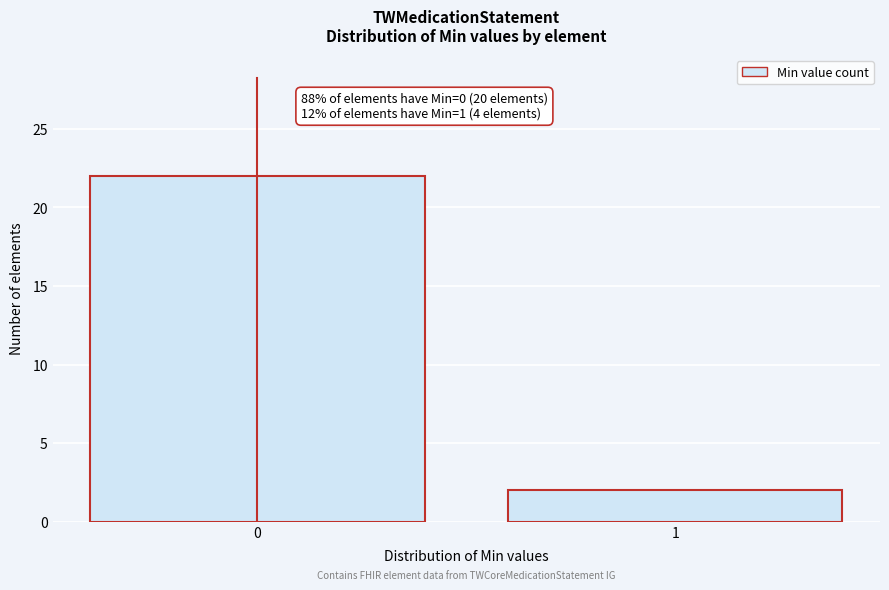

Reading left to right, transcribe all the data shown in this chart.

0=22	1=2